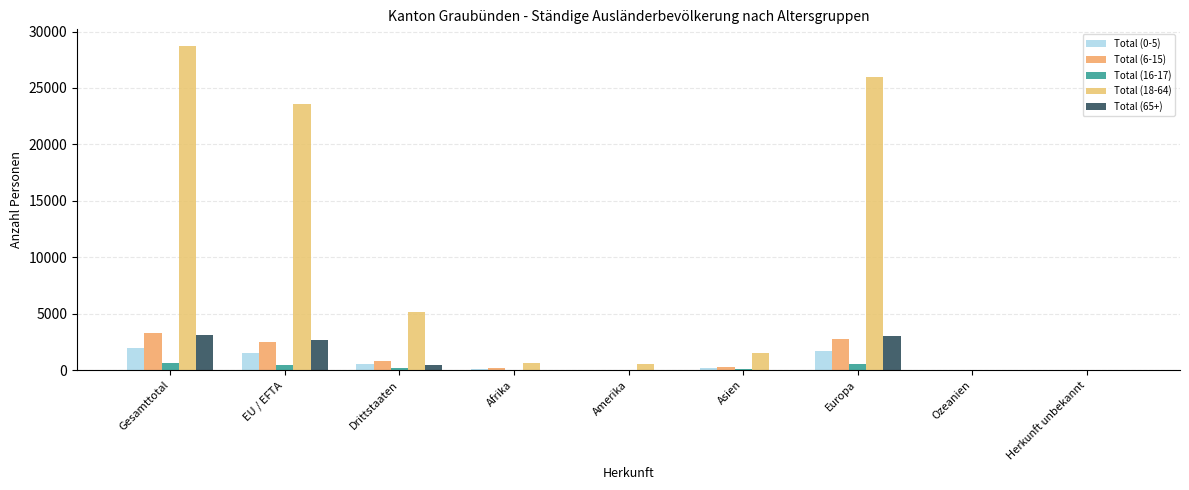

Reading left to right, what are all the values shown in this chart?

Total (0-5): 2008	1497	511	129	9	156	1712	0	2
Total (6-15): 3296	2473	823	199	38	276	2774	0	9
Total (16-17): 667	490	177	22	13	65	567	0	0
Total (18-64): 28757	23618	5139	668	555	1502	25986	22	24
Total (65+): 3155	2675	480	6	38	48	3058	3	2